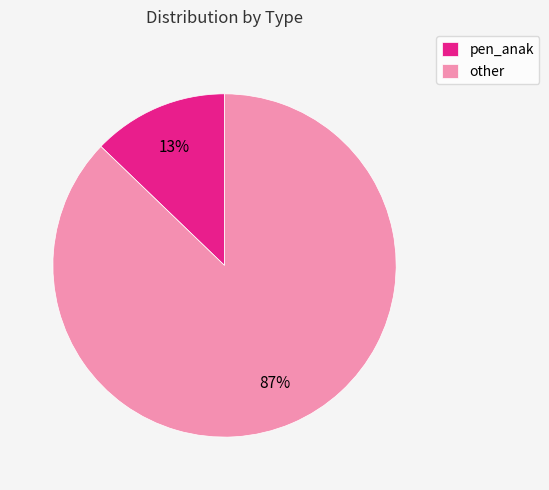

Is other the majority of the pie?

Yes